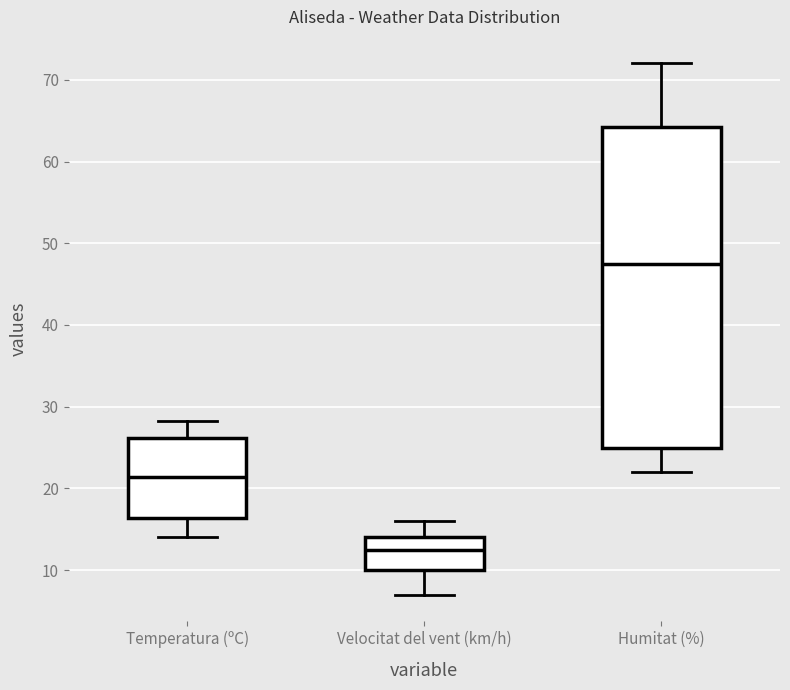

Reading left to right, transcribe this box plot: for each box, give where its median line is, the range the box spans, and where its two whiskers end, as read against the y-axis. The values are not printed on the chart, so give them approximately, as read against the axis.

Temperatura (ºC): median 21, box 16 to 26, whiskers 14 to 28
Velocitat del vent (km/h): median 13, box 10 to 14, whiskers 7 to 16
Humitat (%): median 48, box 25 to 64, whiskers 22 to 72